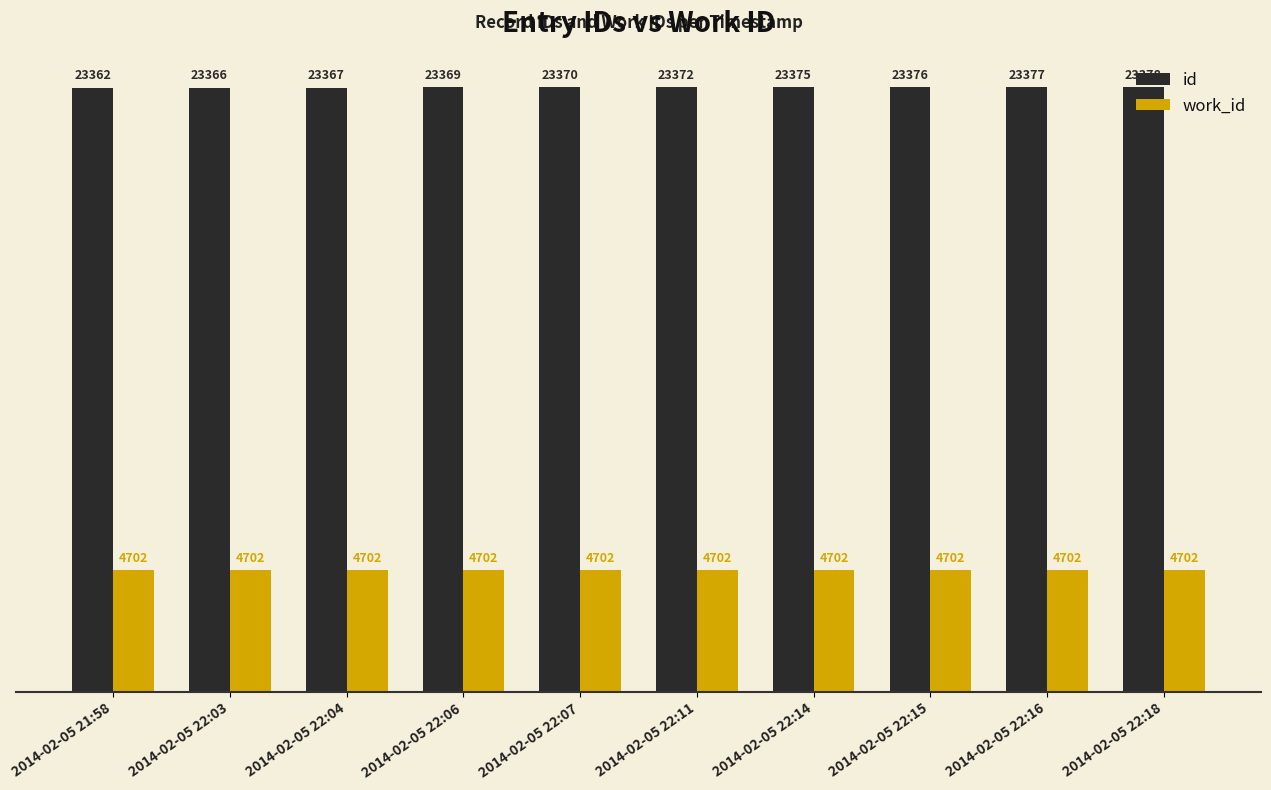

Reading right to left, what are all the values shown in this chart?

id: 2014-02-05 22:18=23378	2014-02-05 22:16=23377	2014-02-05 22:15=23376	2014-02-05 22:14=23375	2014-02-05 22:11=23372	2014-02-05 22:07=23370	2014-02-05 22:06=23369	2014-02-05 22:04=23367	2014-02-05 22:03=23366	2014-02-05 21:58=23362
work_id: 2014-02-05 22:18=4702	2014-02-05 22:16=4702	2014-02-05 22:15=4702	2014-02-05 22:14=4702	2014-02-05 22:11=4702	2014-02-05 22:07=4702	2014-02-05 22:06=4702	2014-02-05 22:04=4702	2014-02-05 22:03=4702	2014-02-05 21:58=4702